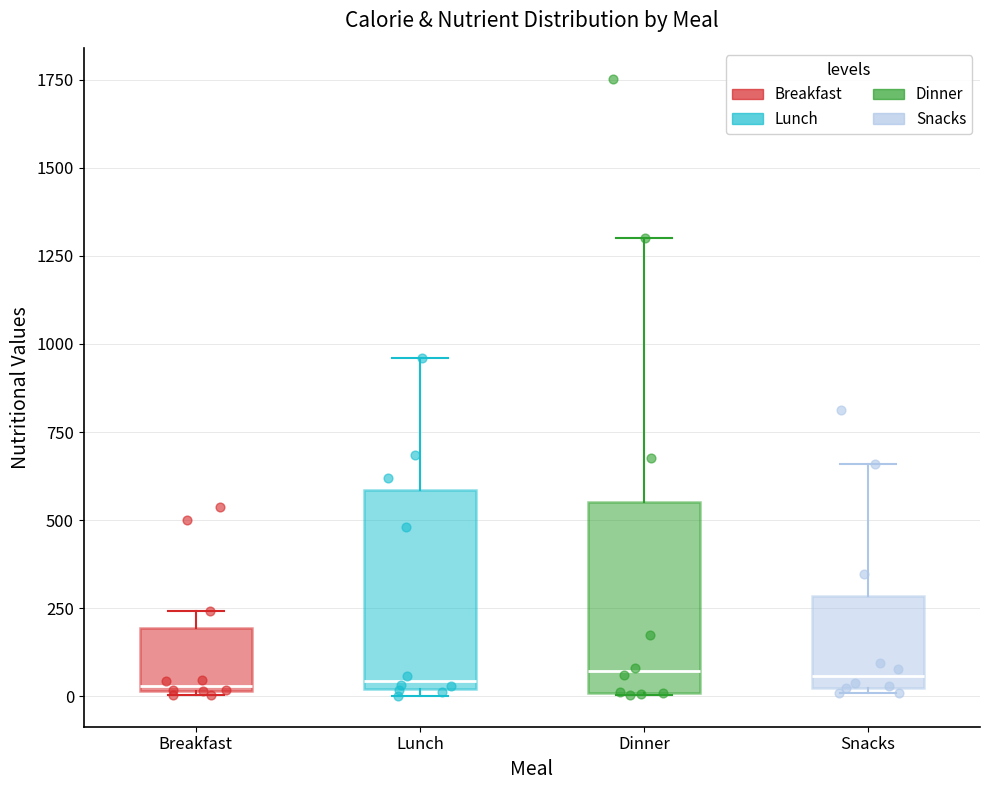

Reading left to right, read every box against the y-axis: the position of its median line, the range the box covers, and the ends of its whiskers. The values are not printed on the chart, so give them approximately, as read against the axis.

Breakfast: median 50, box 0 to 200, whiskers 0 to 250
Lunch: median 50, box 0 to 600, whiskers 0 (just below the box's lower edge) to 950
Dinner: median 50, box 0 to 550, whiskers 0 to 1300
Snacks: median 50, box 0 to 300, whiskers 0 to 650